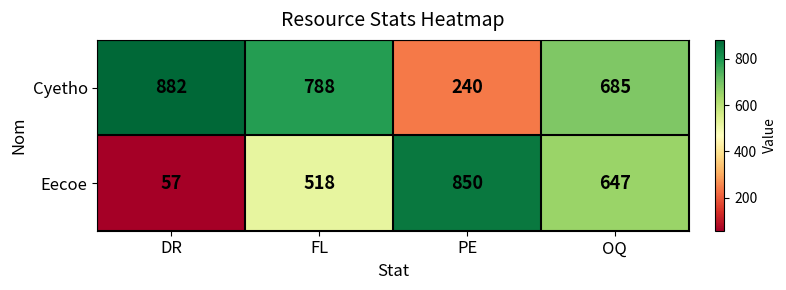

Where is Cyetho nearest to the value 561?

OQ